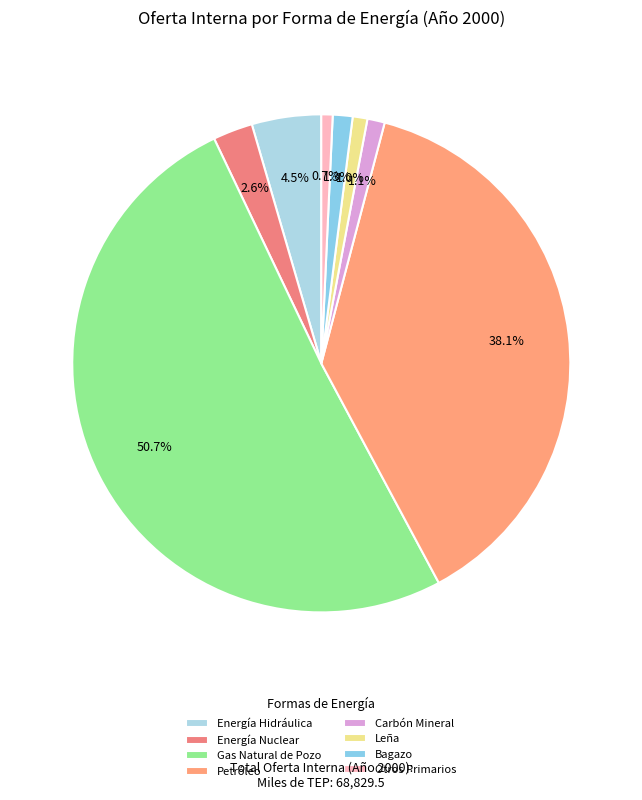

How many segments does this pie chart have?

8